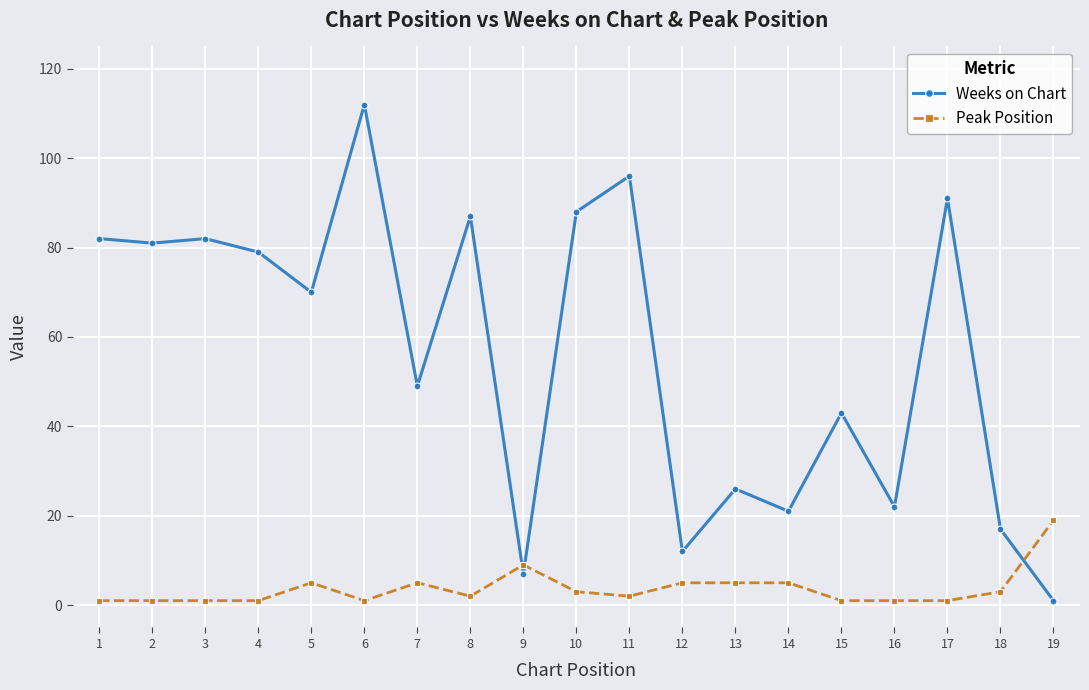

Where do Peak Position and Weeks on Chart first cross each other?

8 and 9